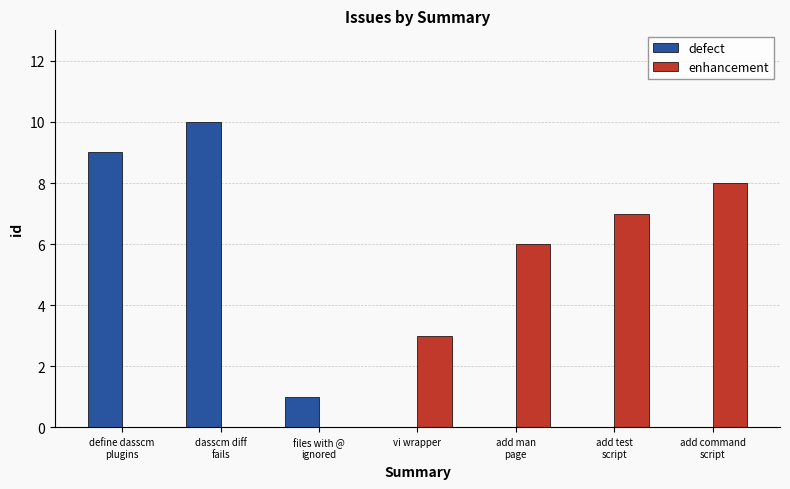

Which series changed the most between files with @
ignored and add man
page?

enhancement